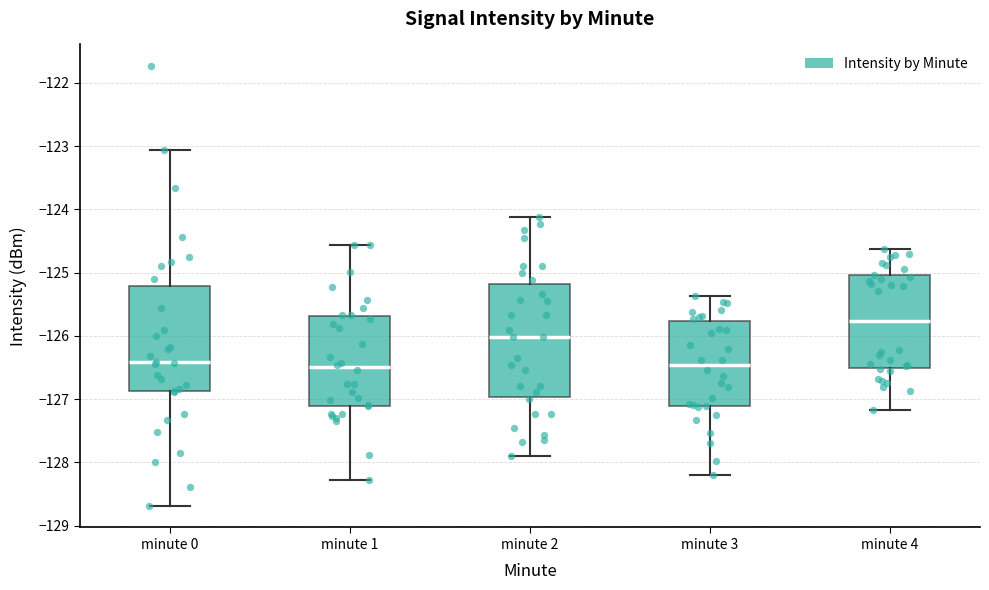

Where does the lower whisker of the box for minute 3 end on the y-axis? The values are not printed on the chart, so give them approximately, as read against the axis.

-128.2